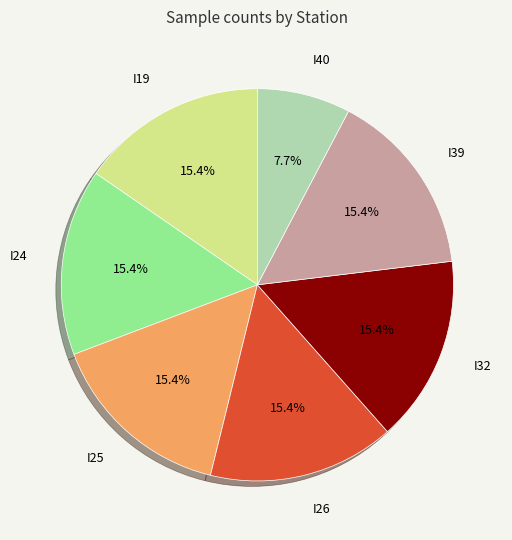

Does any single category account for the majority?

No